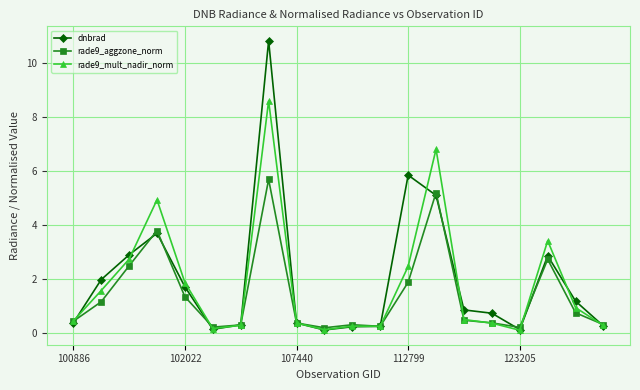

List the series in order of their peak value, highest first.

dnbrad, rade9_mult_nadir_norm, rade9_aggzone_norm